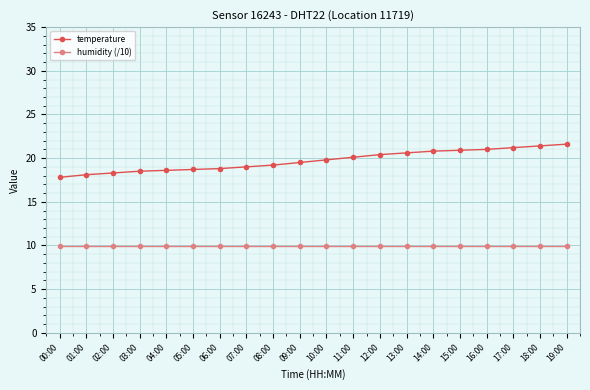

True or false: temperature has a value of 21.6 at 19:00.

True